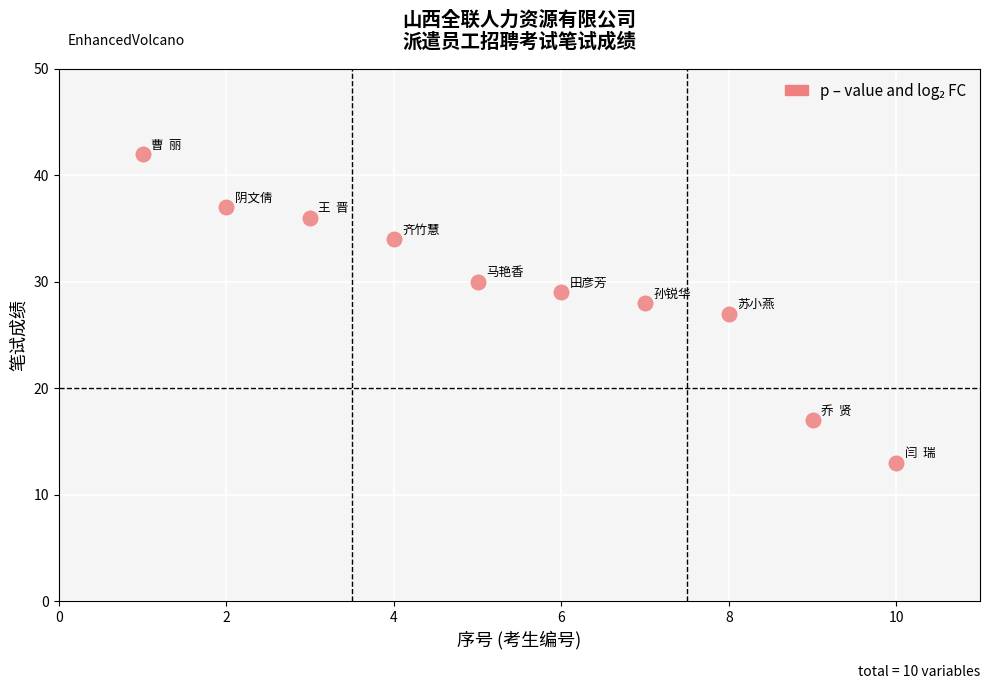

What is the average X value?

6